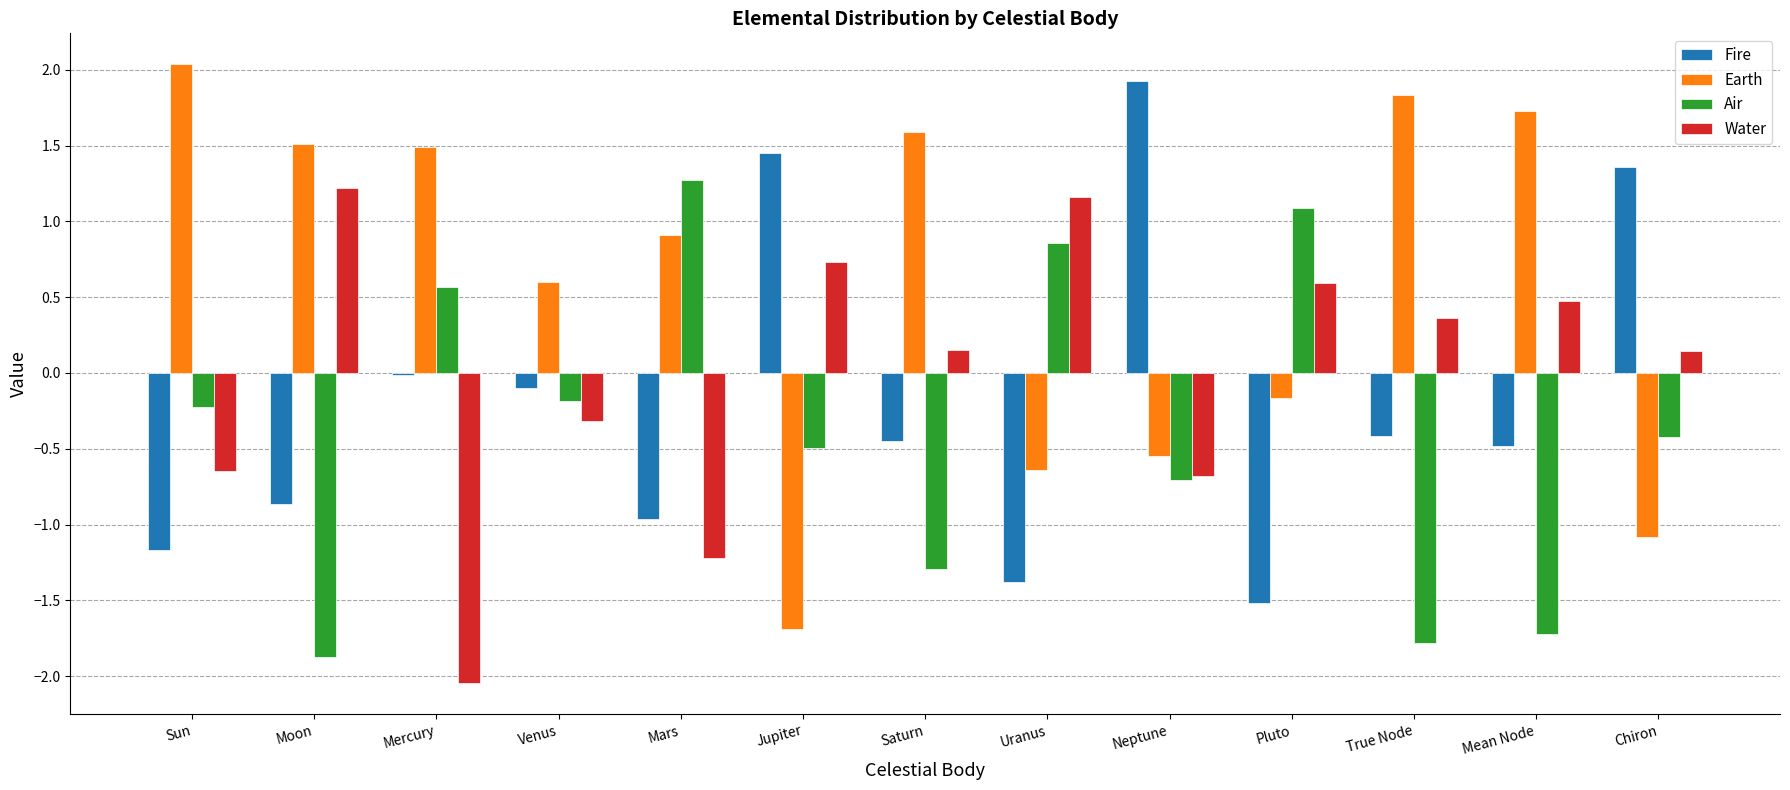

The Earth series shows 1.6 at Saturn. True or false?

True